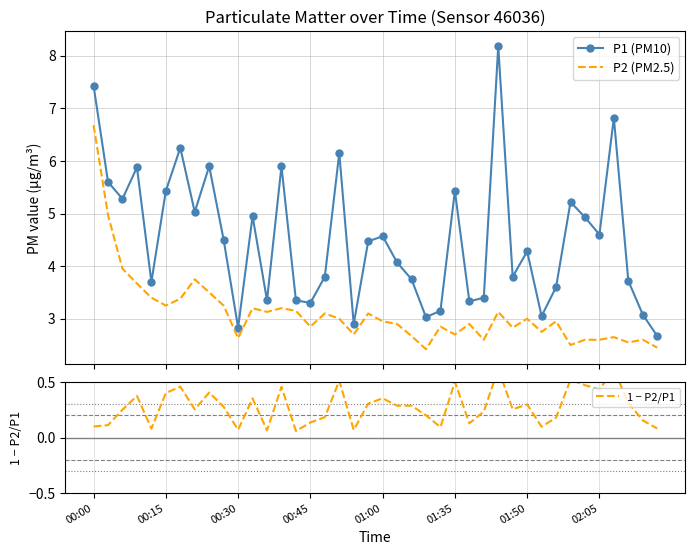

True or false: P2 (PM2.5) and P1 (PM10) intersect in this chart.

False